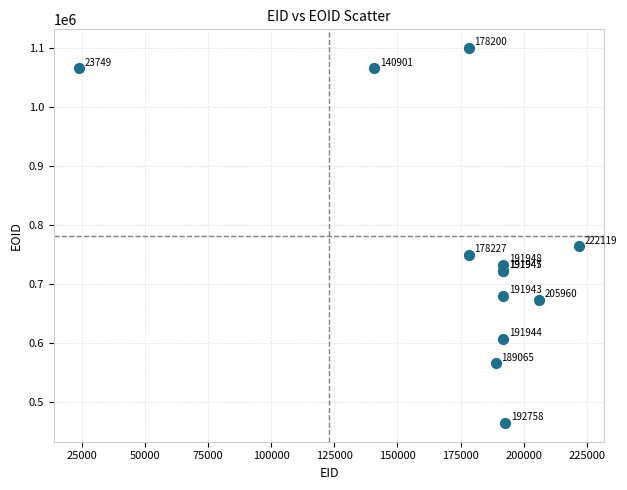

What Y value in the scatter plot is closest to 781672?

763249